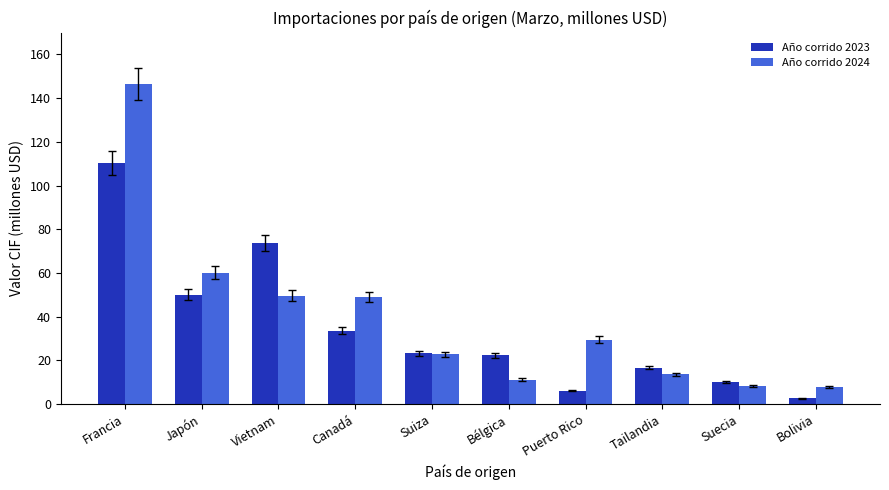

True or false: Año corrido 2023 has a value of 15.1 at Bélgica.

False